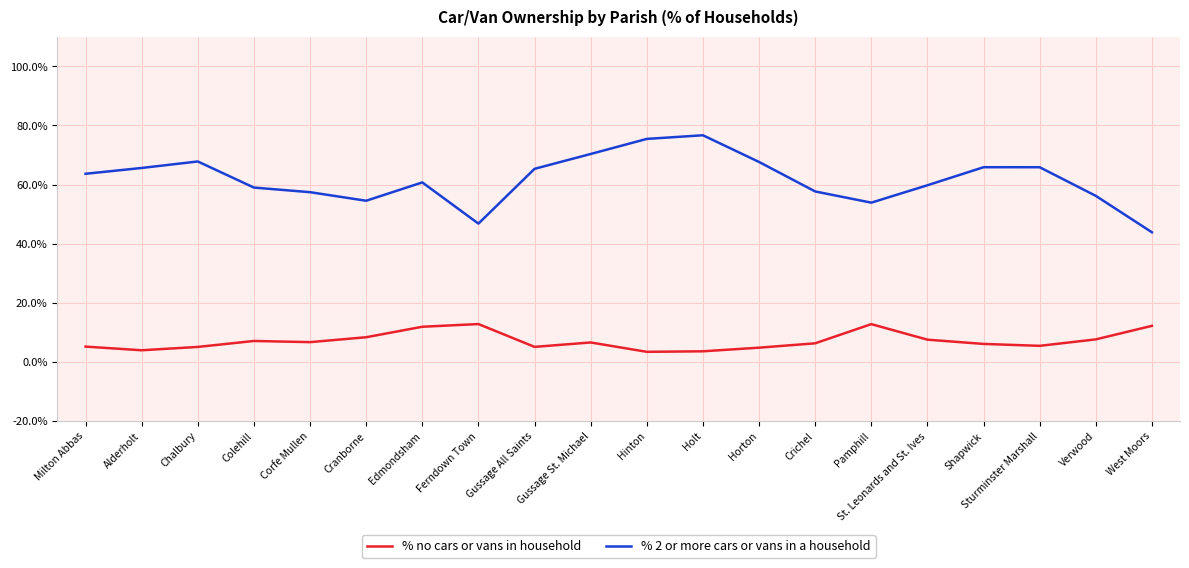

What is the difference between the % no cars or vans in household values at Ferndown Town and Gussage St. Michael?

6.2